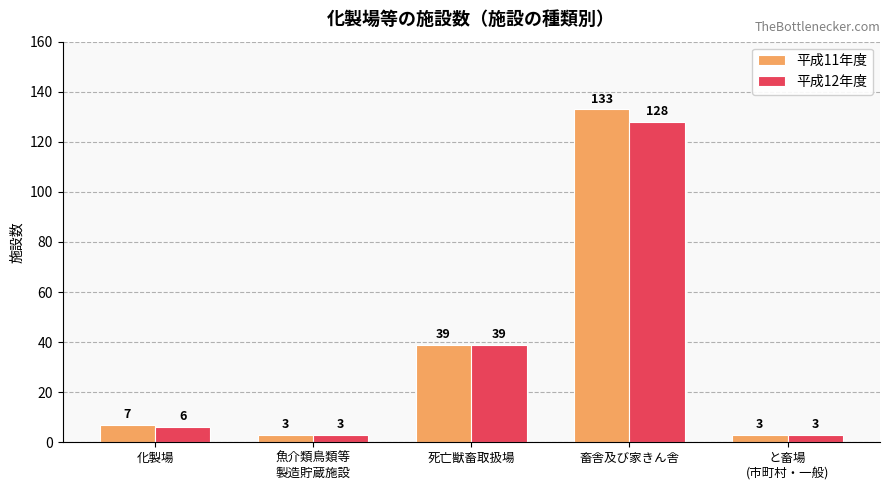

What is the greatest value displayed?

133